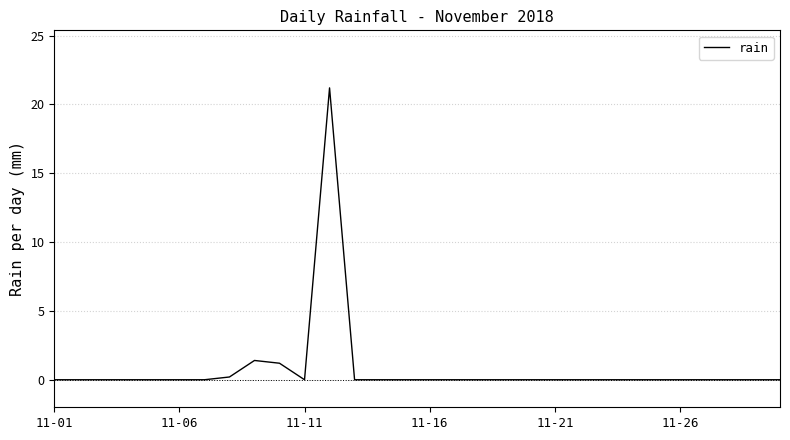

What is the sum of all values?

24.0